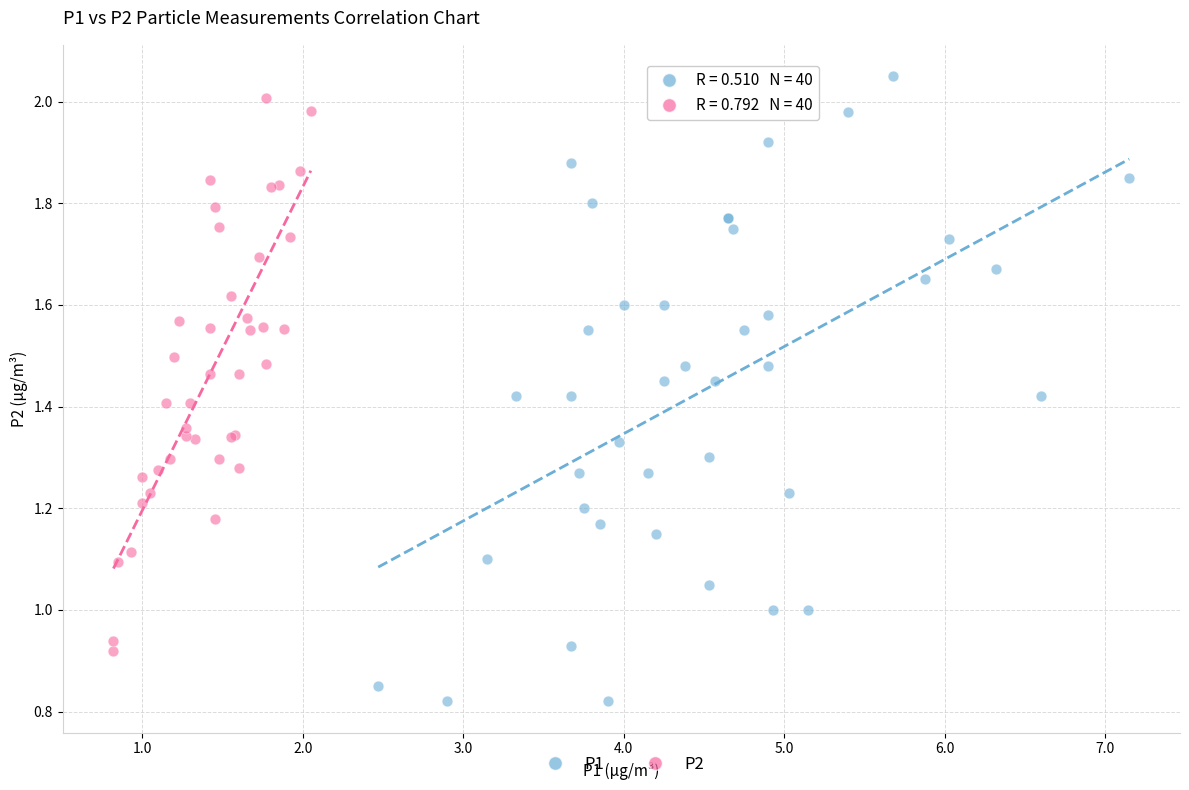

Which series contains the lowest Y value?

P1